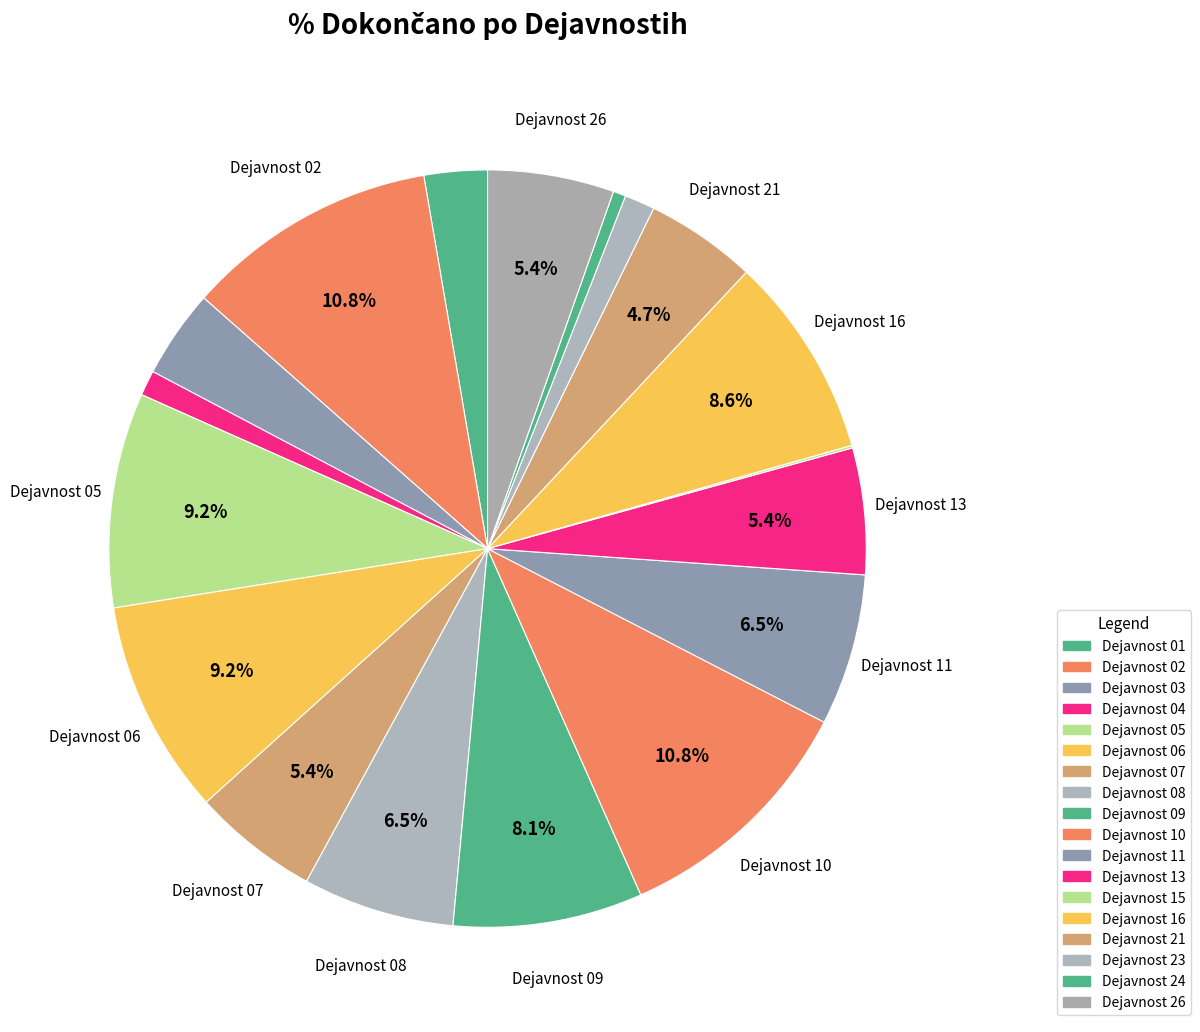

Count the number of slices in the pie.

18